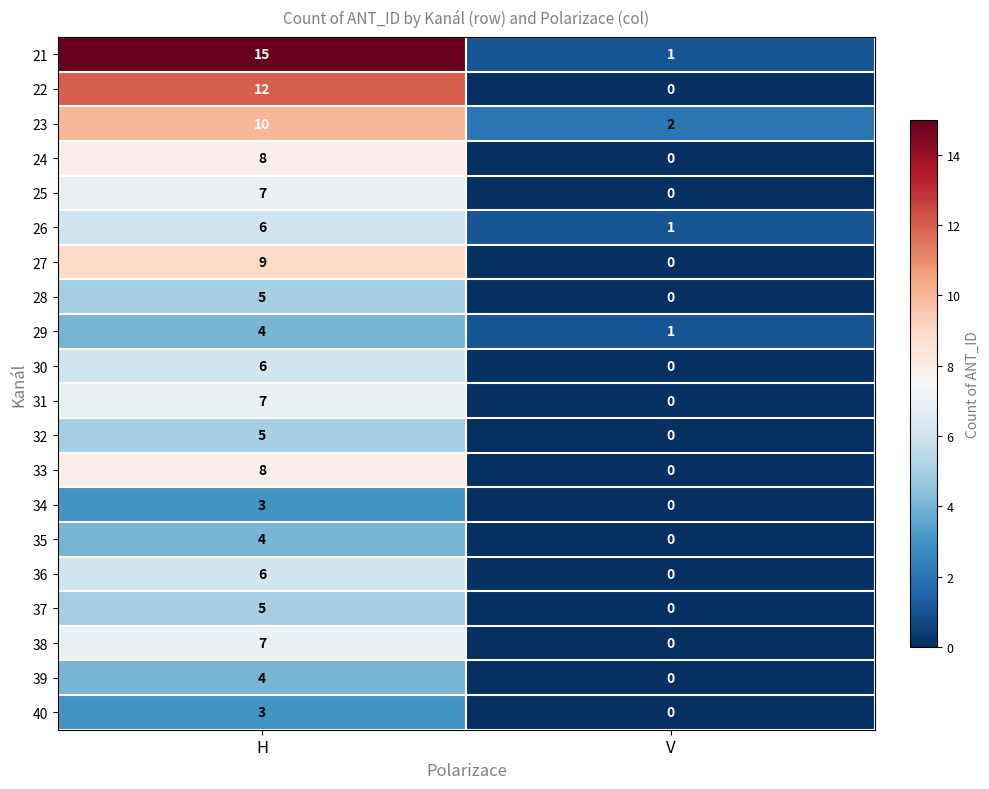

At which category is the sum across all series the highest?

H